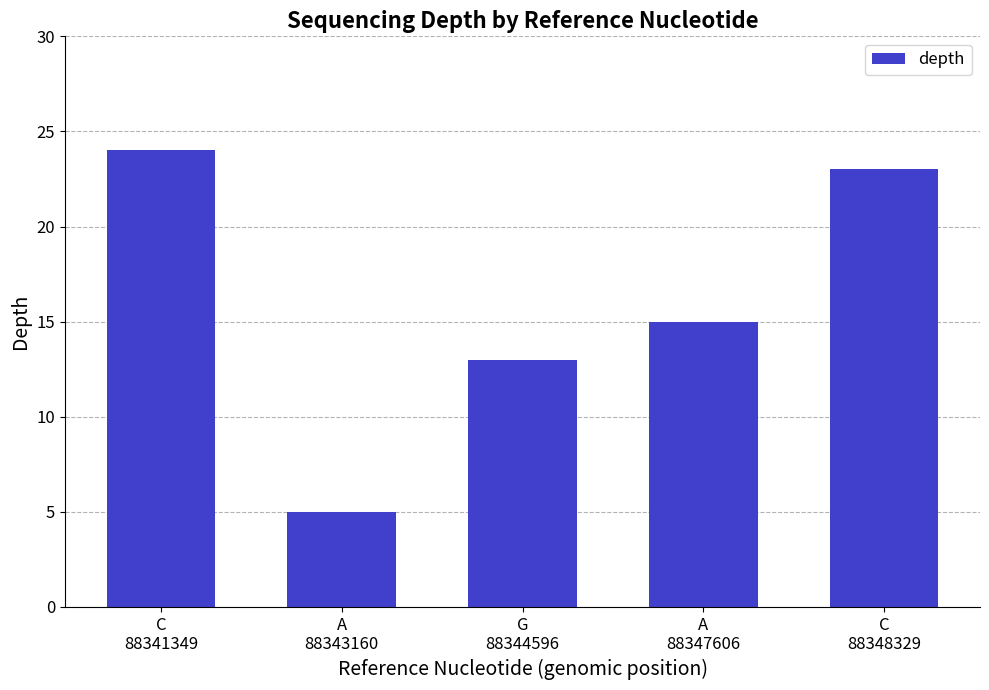

Reading right to left, what are all the values shown in this chart?

C
88348329=23	A
88347606=15	G
88344596=13	A
88343160=5	C
88341349=24